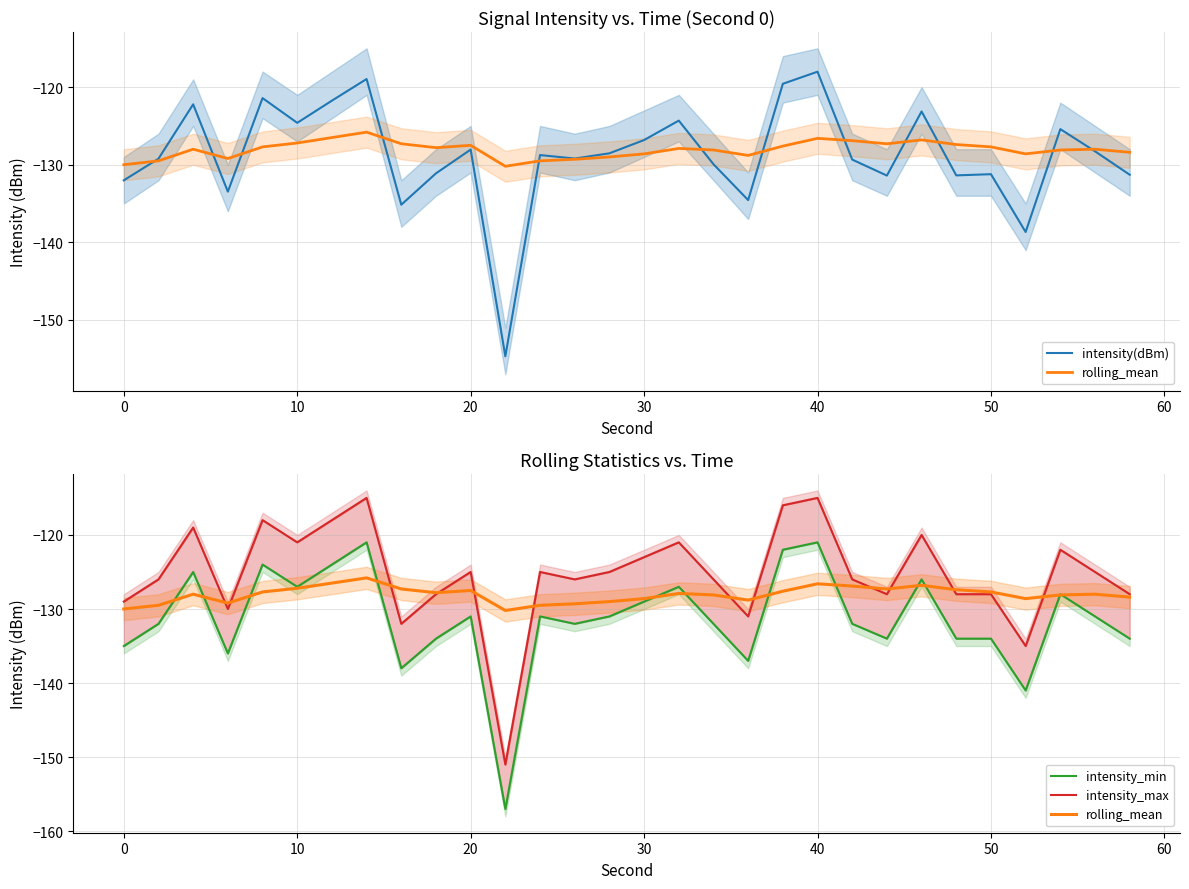

How many lines are shown in the chart?

4